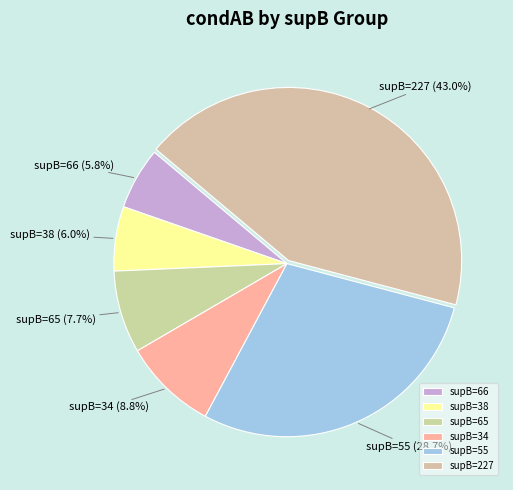

To the nearest percent, what is the difference between the largest and smallest slice percentages?

37%